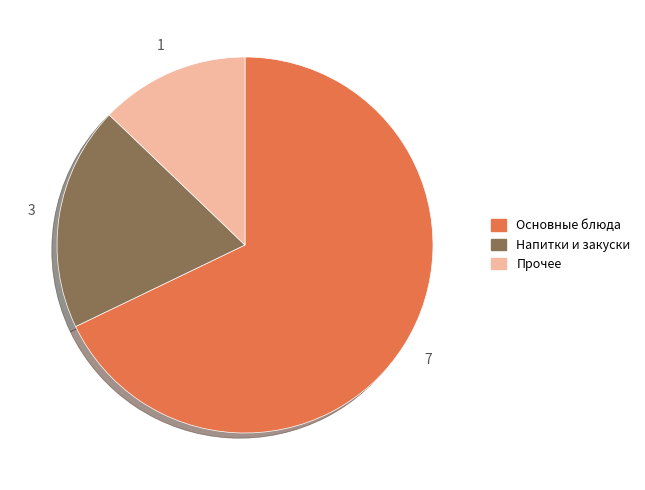

Between Напитки и закуски and Основные блюда, which is larger?

Основные блюда